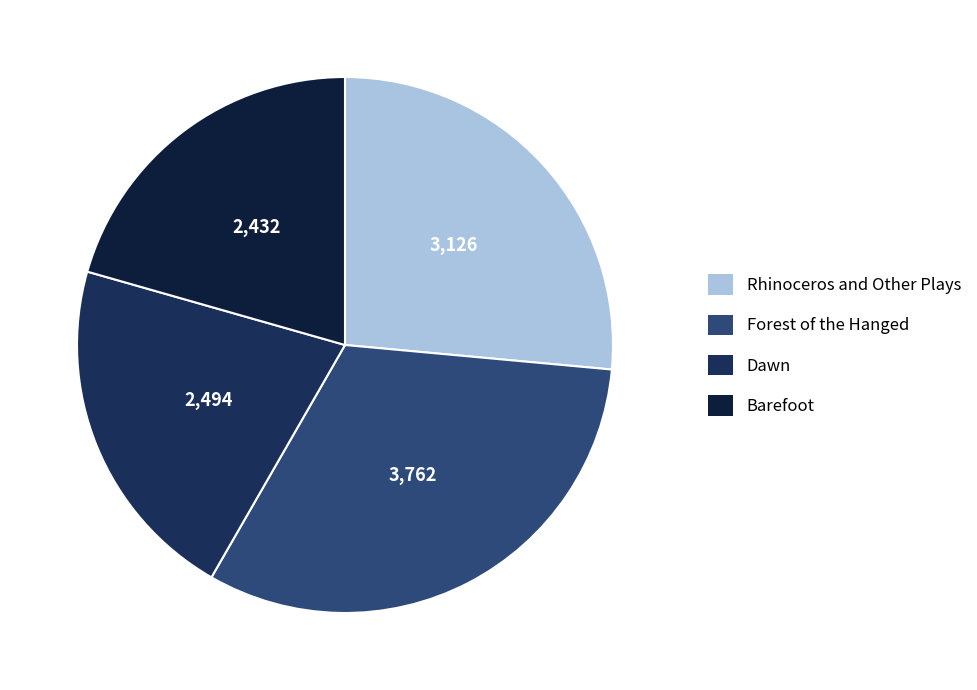

Is the sum of Barefoot and Rhinoceros and Other Plays greater than half?

No